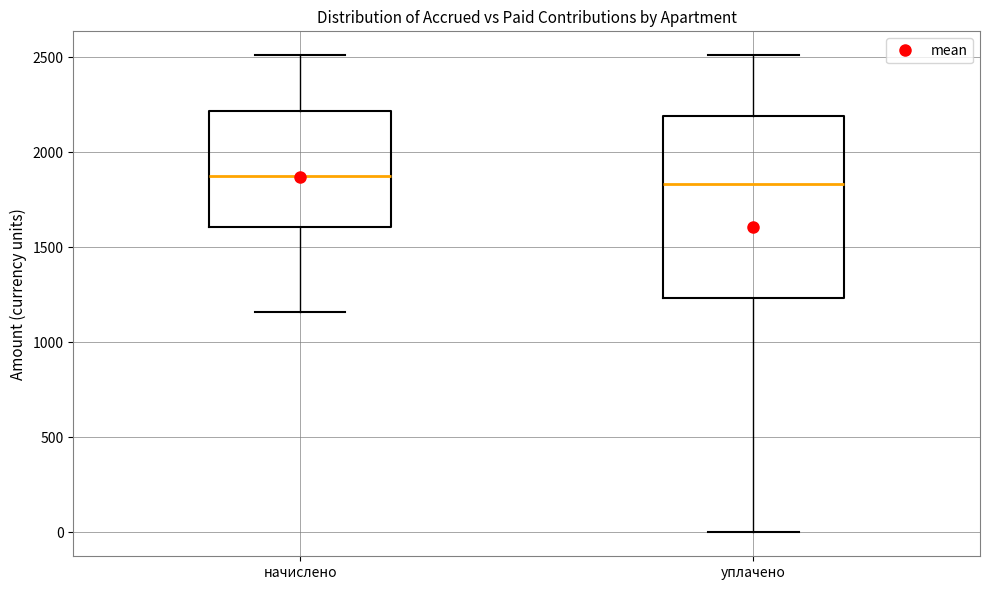

Reading left to right, read every box against the y-axis: the position of its median line, the range the box covers, and the ends of its whiskers. The values are not printed on the chart, so give them approximately, as read against the axis.

начислено: median 1850, box 1600 to 2200, whiskers 1150 to 2500
уплачено: median 1850, box 1250 to 2200, whiskers 0 to 2500